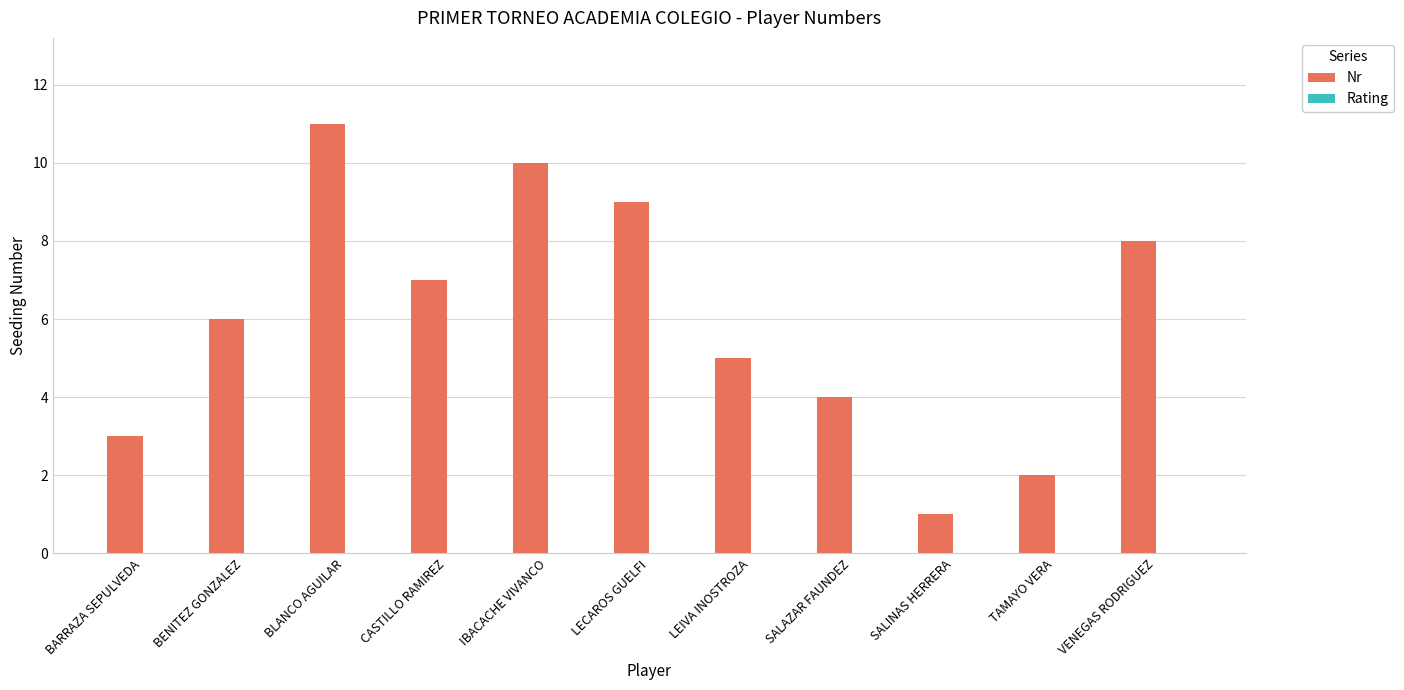

Between VENEGAS RODRIGUEZ and LEIVA INOSTROZA, which is larger?

VENEGAS RODRIGUEZ